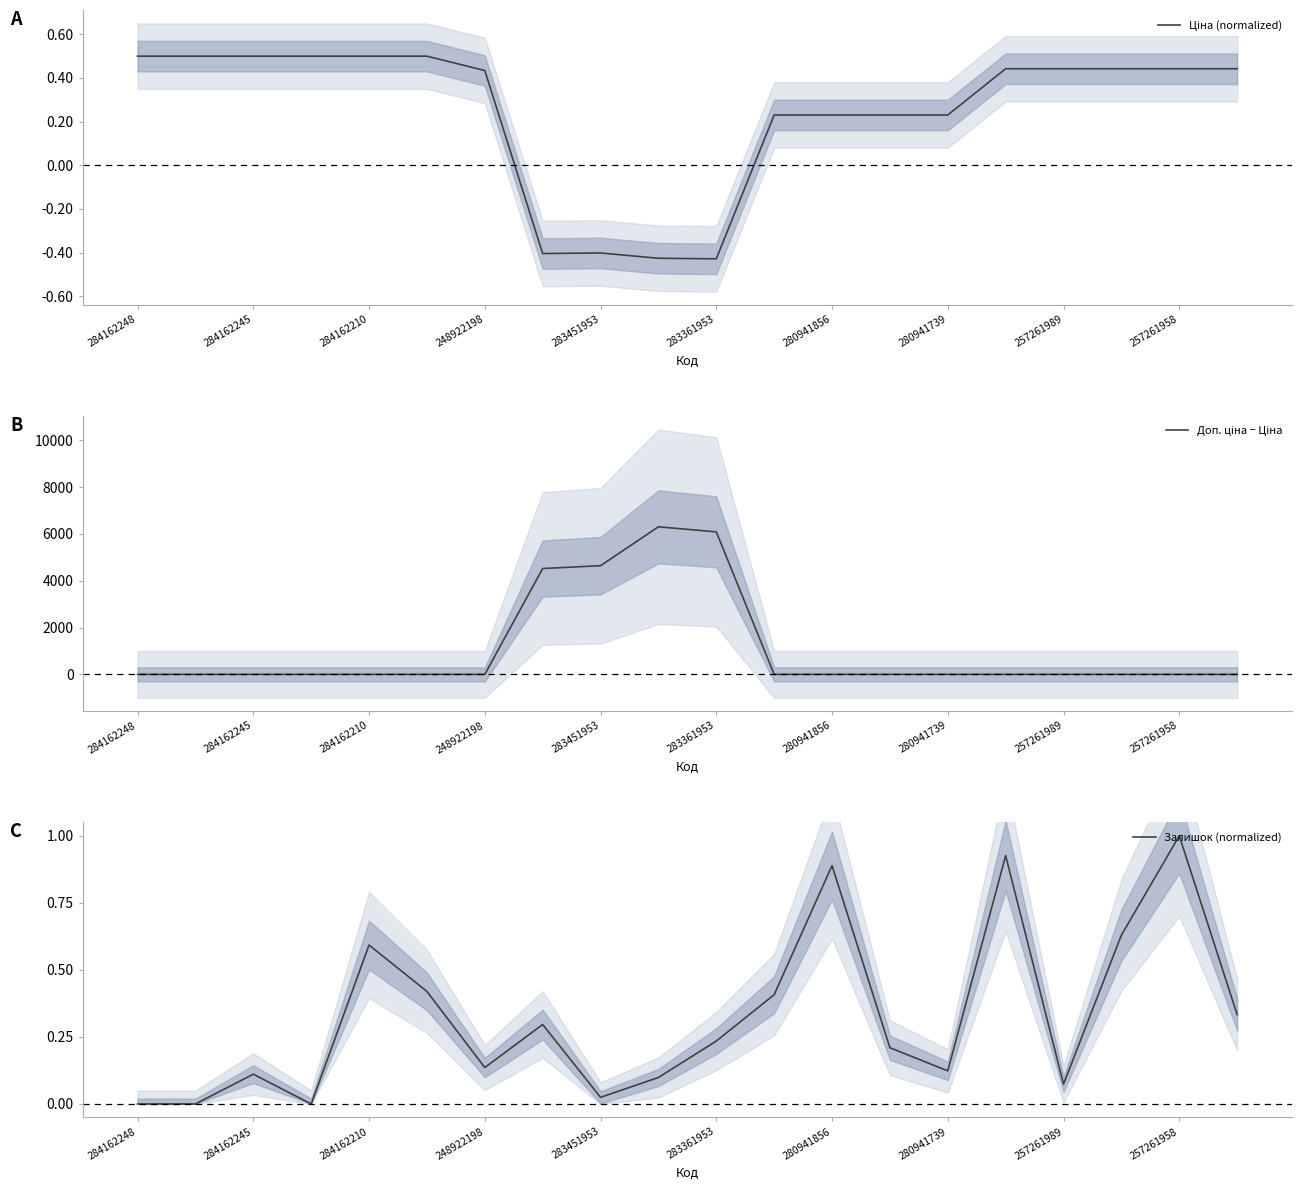

At which label does Залишок (normalized) reach its peak?

257261958